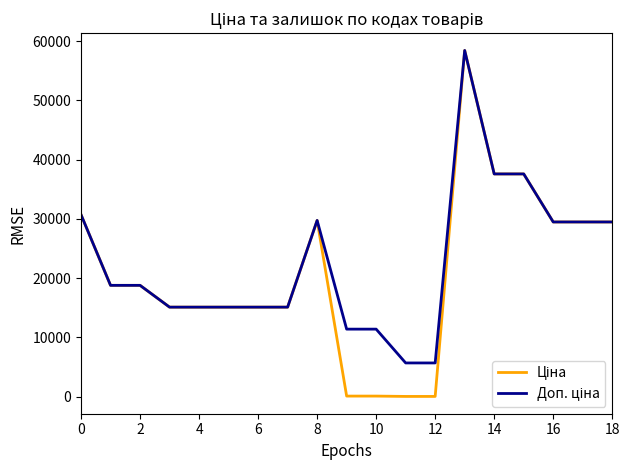

How many lines are shown in the chart?

2